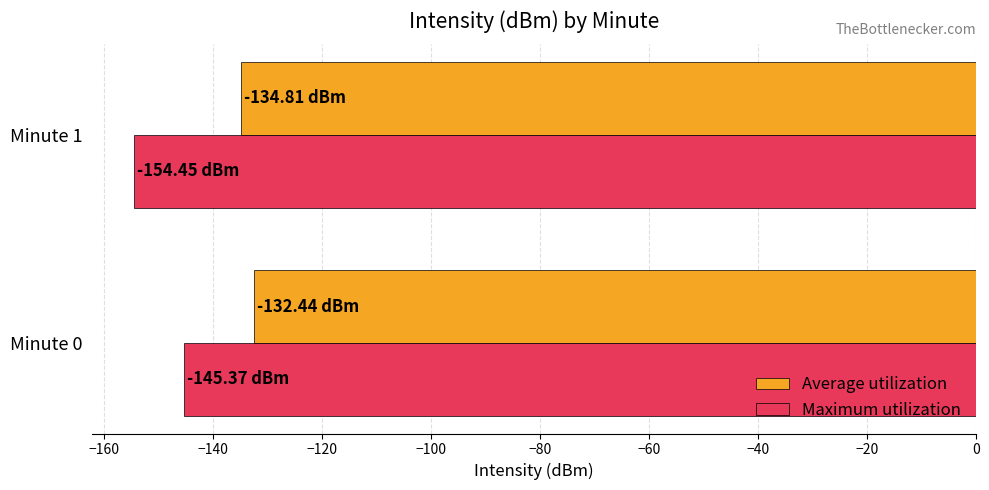

Is the value of Maximum utilization at Minute 1 greater than the value of Average utilization at Minute 1?

No